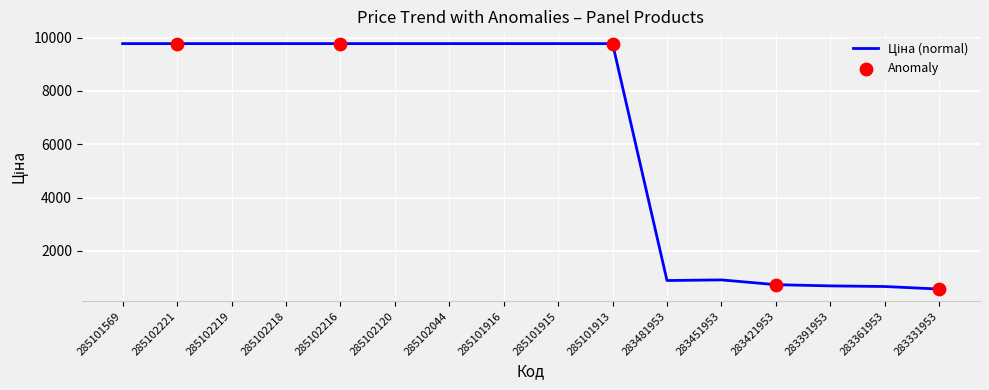

Approximately how many times larger is the value at 285101915 compared to 283391953?

14.1